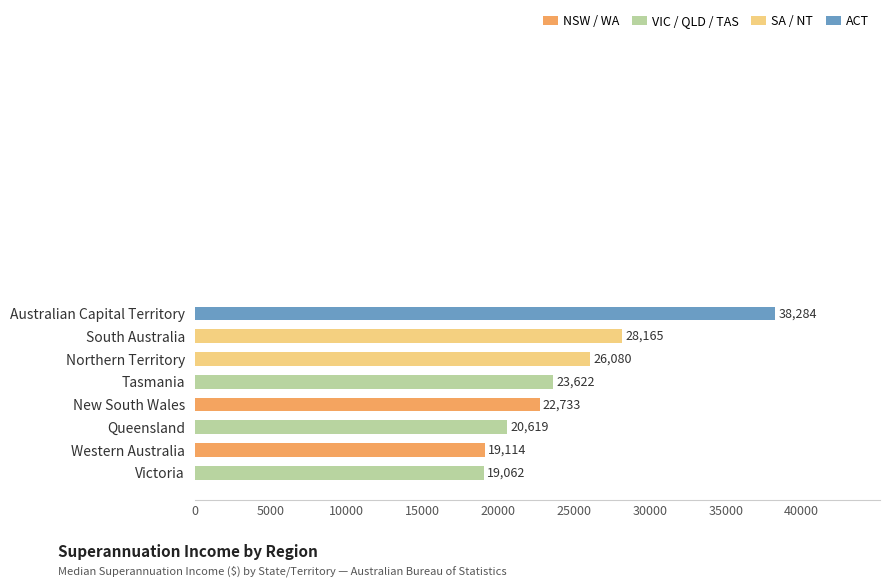

What is the difference between the second highest and minimum values?

9103